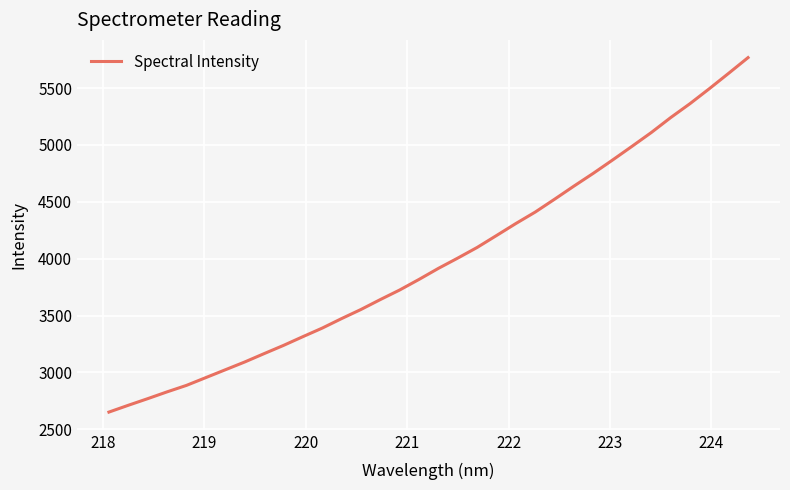

What is the difference between the second highest and minimum values?

2980.4